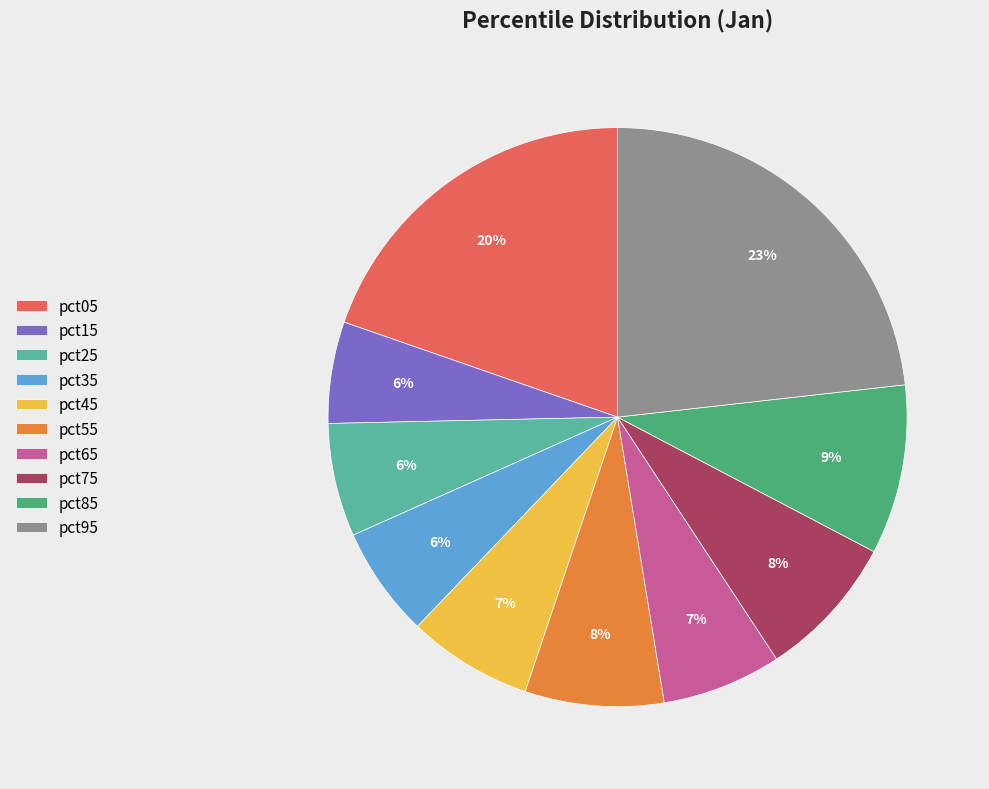

Is it true that pct35 is 19% of the pie?

False